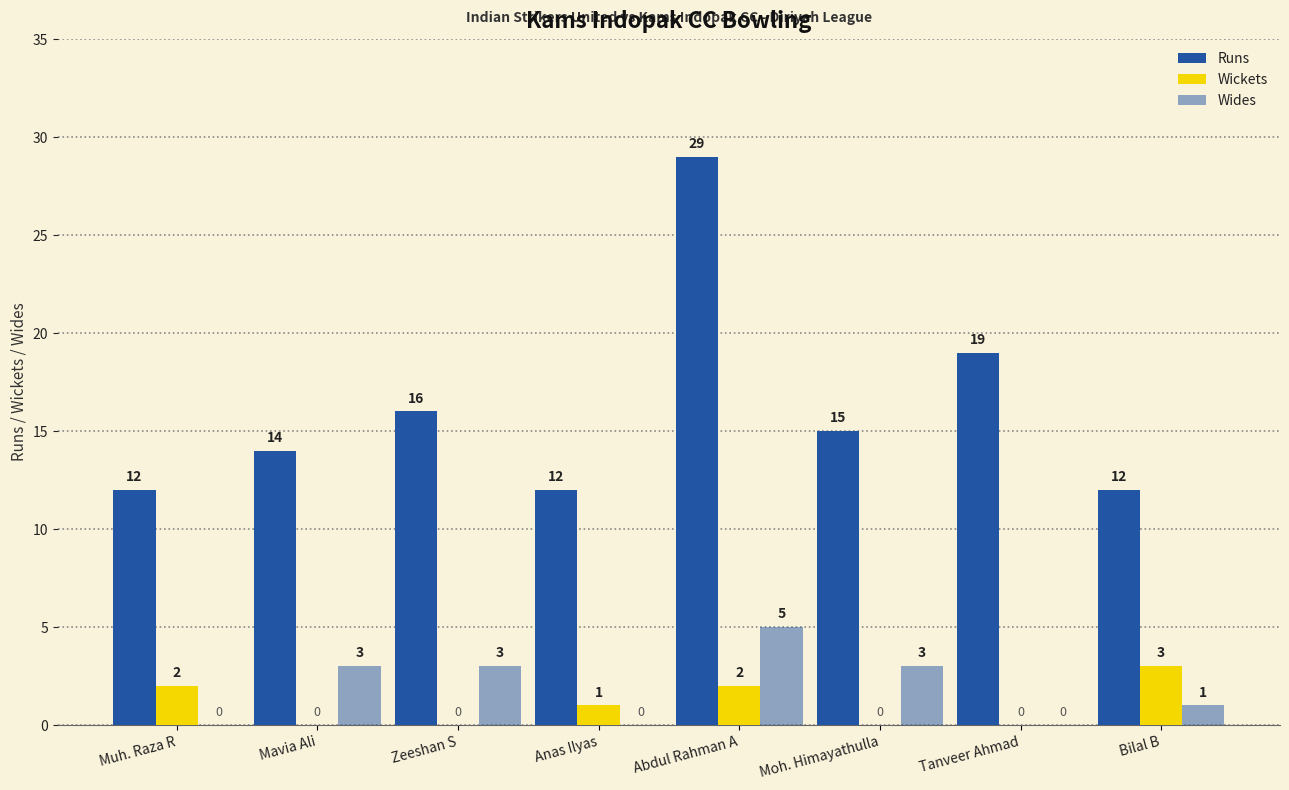

The value of Wickets at Muh. Raza R is 2. True or false?

True